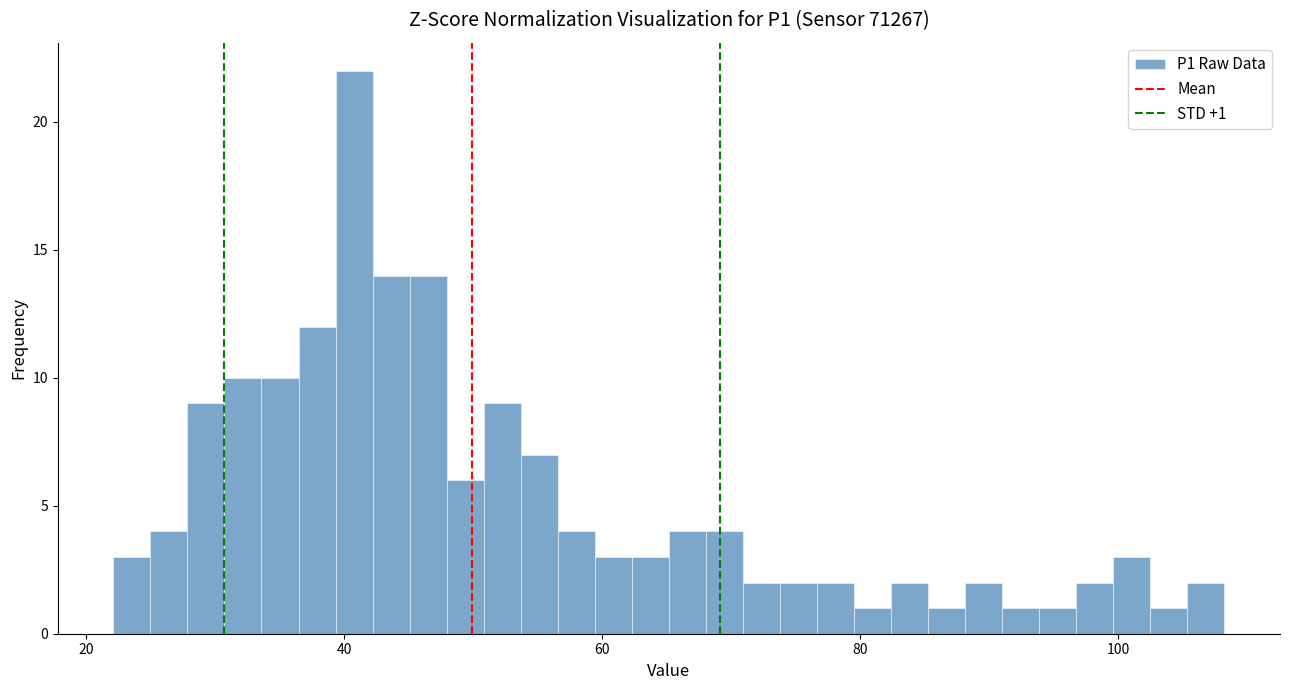

Read against the x-axis, roughly where is the centre of the tallest bar?

40